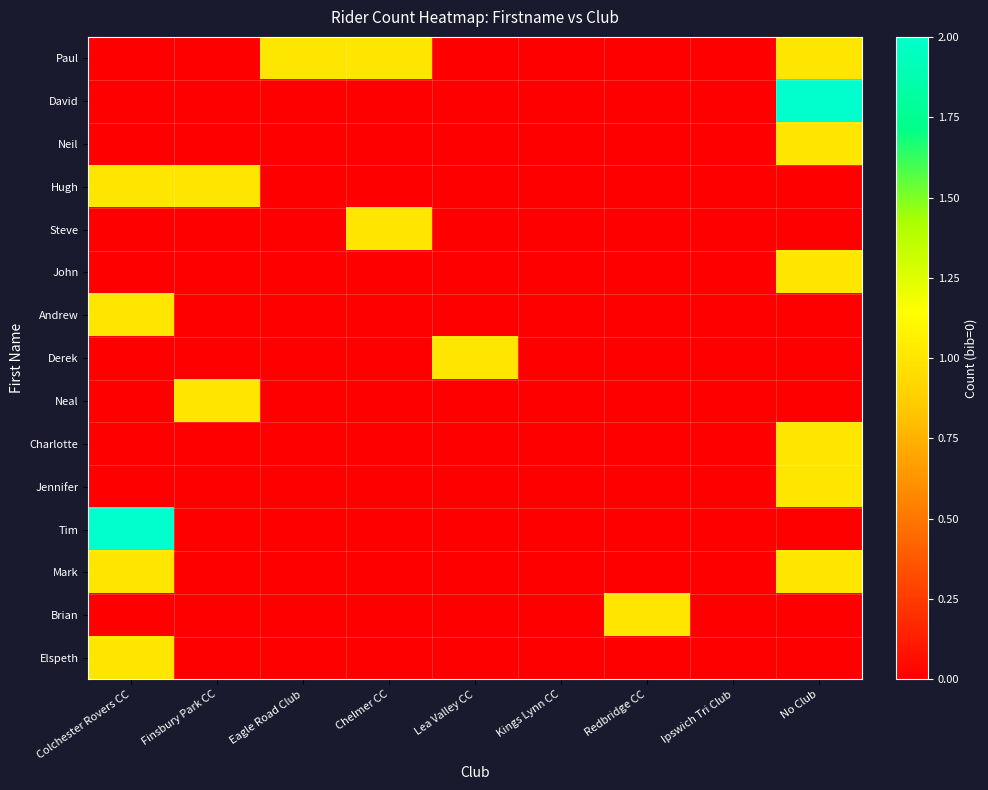

How many data points does each series have?

9